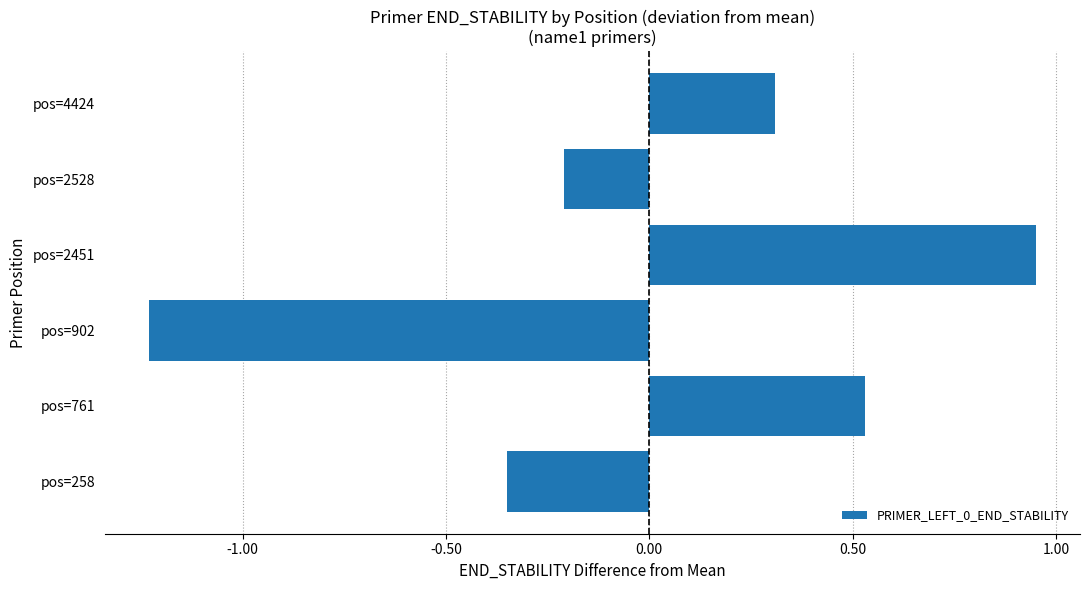

Is it true that the value at pos=761 is 0.8?

False